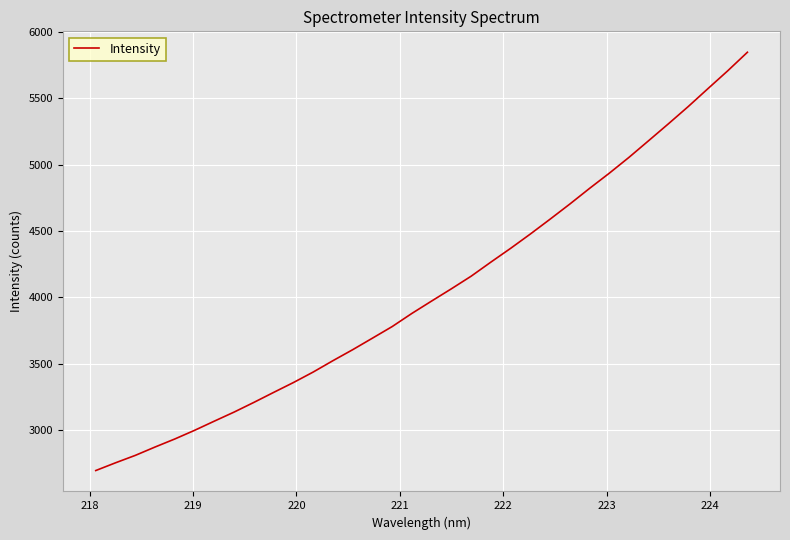

What is the smallest value displayed?

2696.7